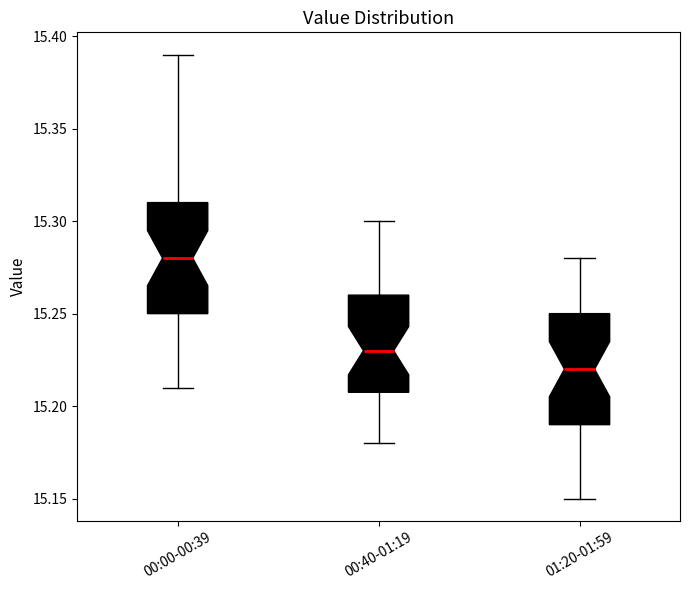

Reading left to right, transcribe this box plot: for each box, give where its median line is, the range the box spans, and where its two whiskers end, as read against the y-axis. The values are not printed on the chart, so give them approximately, as read against the axis.

00:00-00:39: median 15.28, box 15.25 to 15.31, whiskers 15.21 to 15.39
00:40-01:19: median 15.23, box 15.21 to 15.26, whiskers 15.18 to 15.30
01:20-01:59: median 15.22, box 15.19 to 15.25, whiskers 15.15 to 15.28